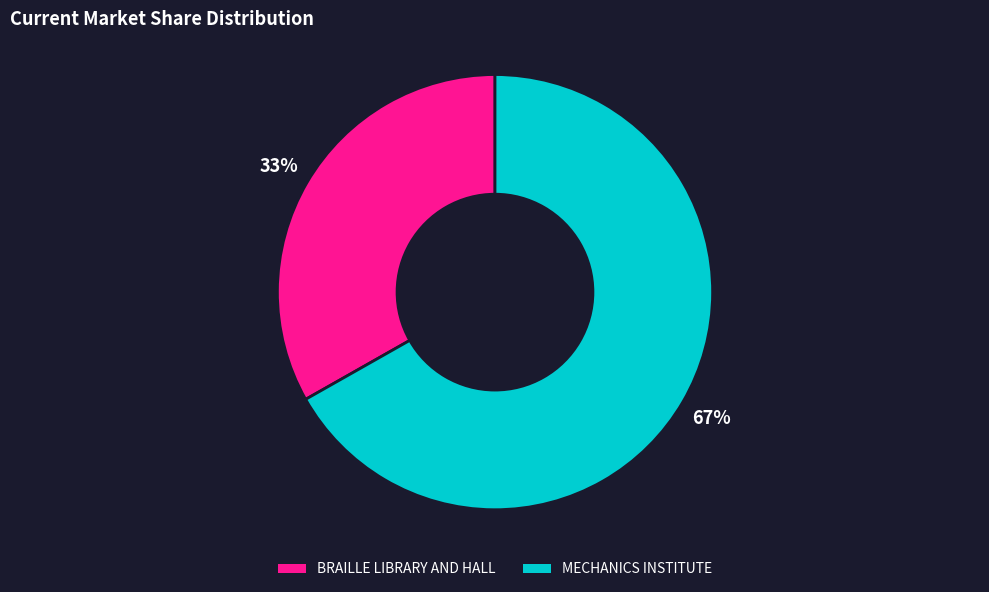

To the nearest percent, what is the average slice percentage?

50%